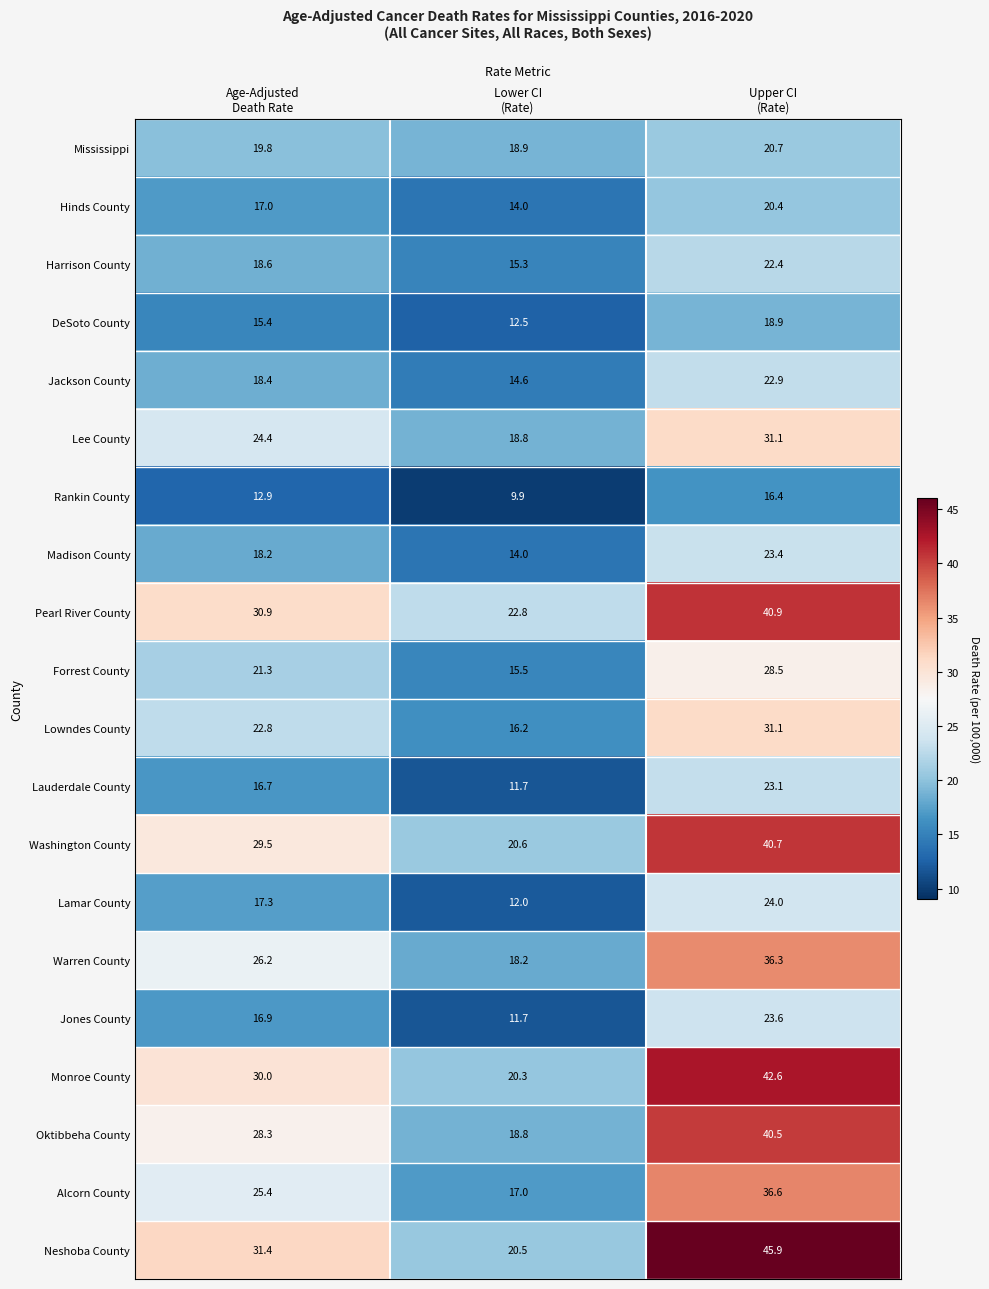

What is the average value of the Monroe County series?

31.0